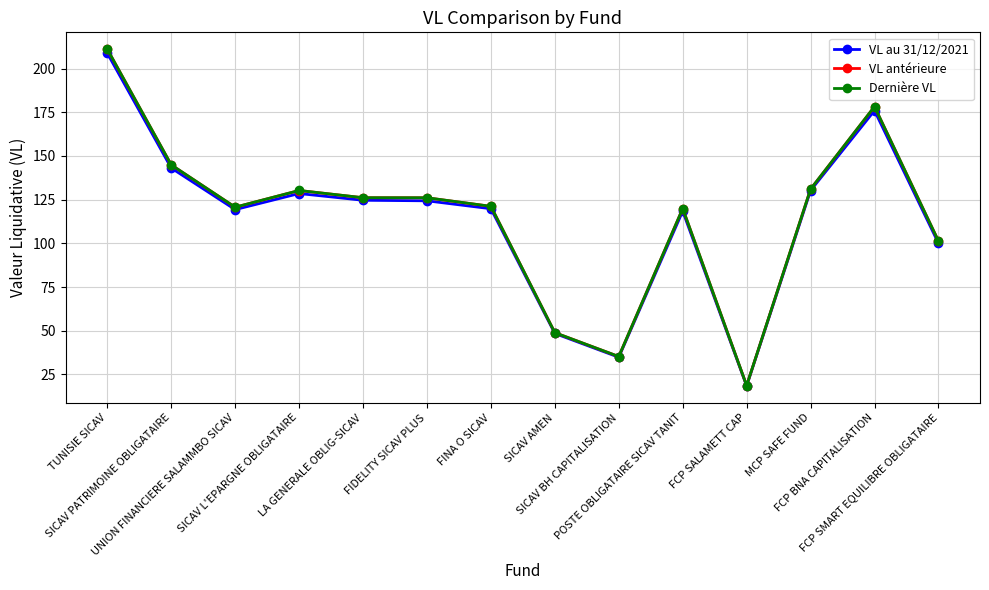

True or false: VL antérieure and Dernière VL intersect in this chart.

False